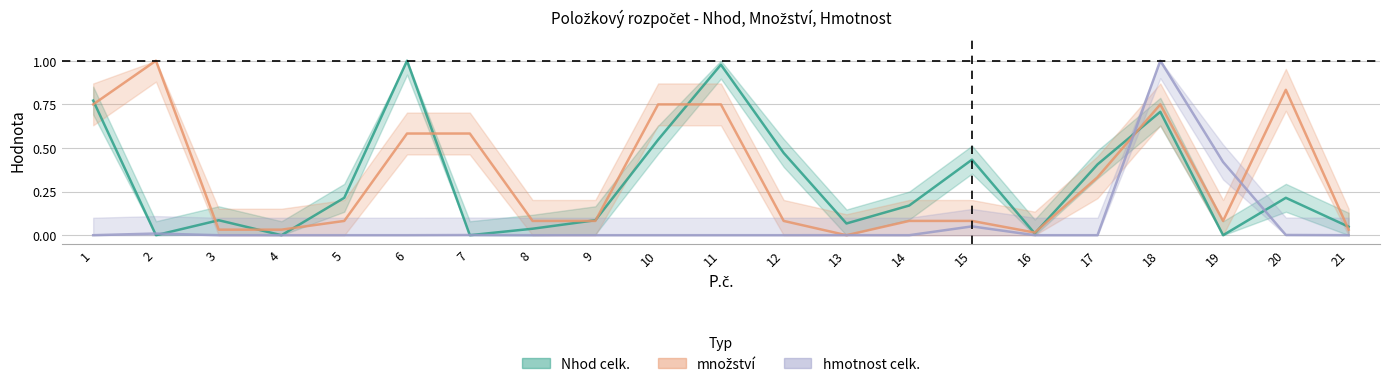

Does the chart display data point markers on the line(s)?

No